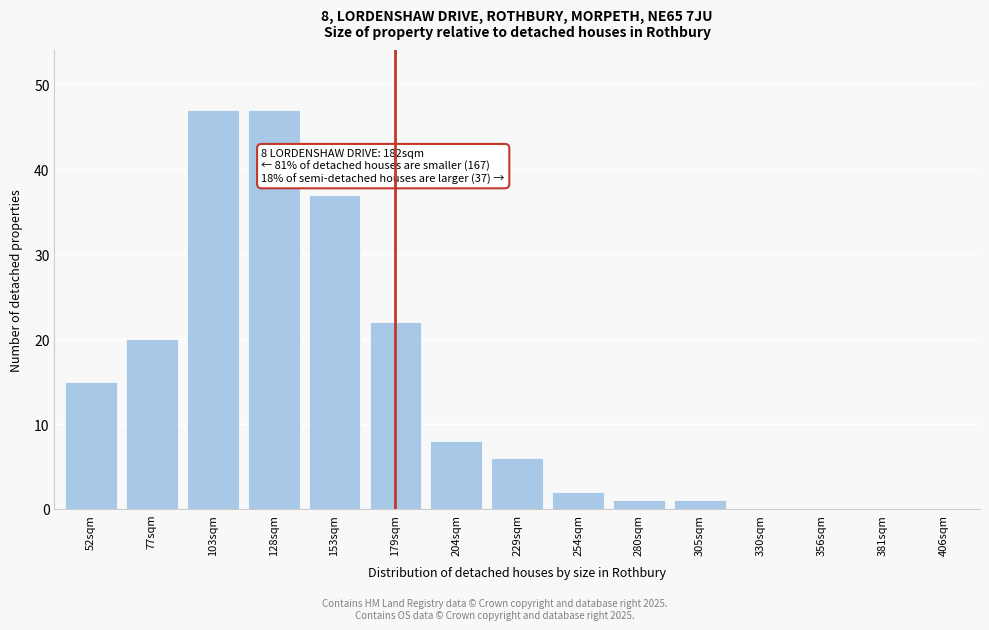

Reading left to right, transcribe all the data shown in this chart.

52sqm=15	77sqm=20	103sqm=47	128sqm=47	153sqm=37	179sqm=22	204sqm=8	229sqm=6	254sqm=2	280sqm=1	305sqm=1	330sqm=0	356sqm=0	381sqm=0	406sqm=0